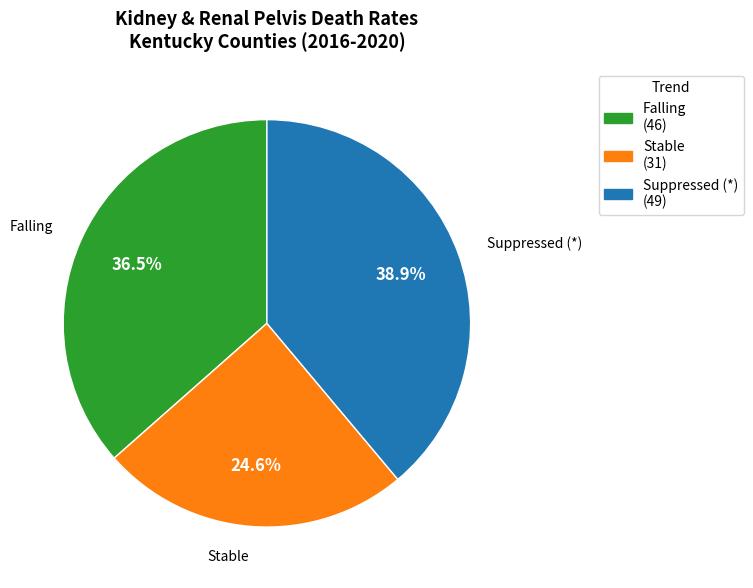

Is there a majority slice in this chart?

No